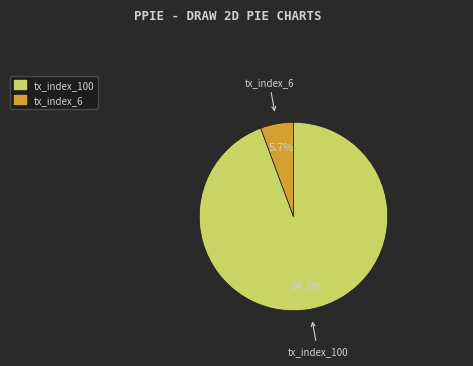

Is the sum of tx_index_100 and tx_index_6 greater than half?

Yes